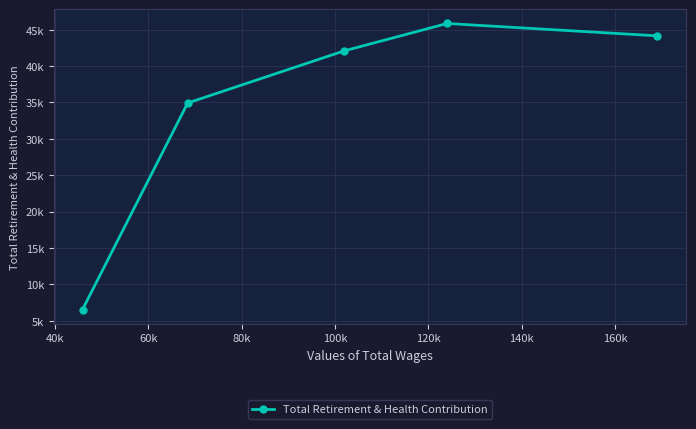

The value at 60k is 64621. True or false?

False